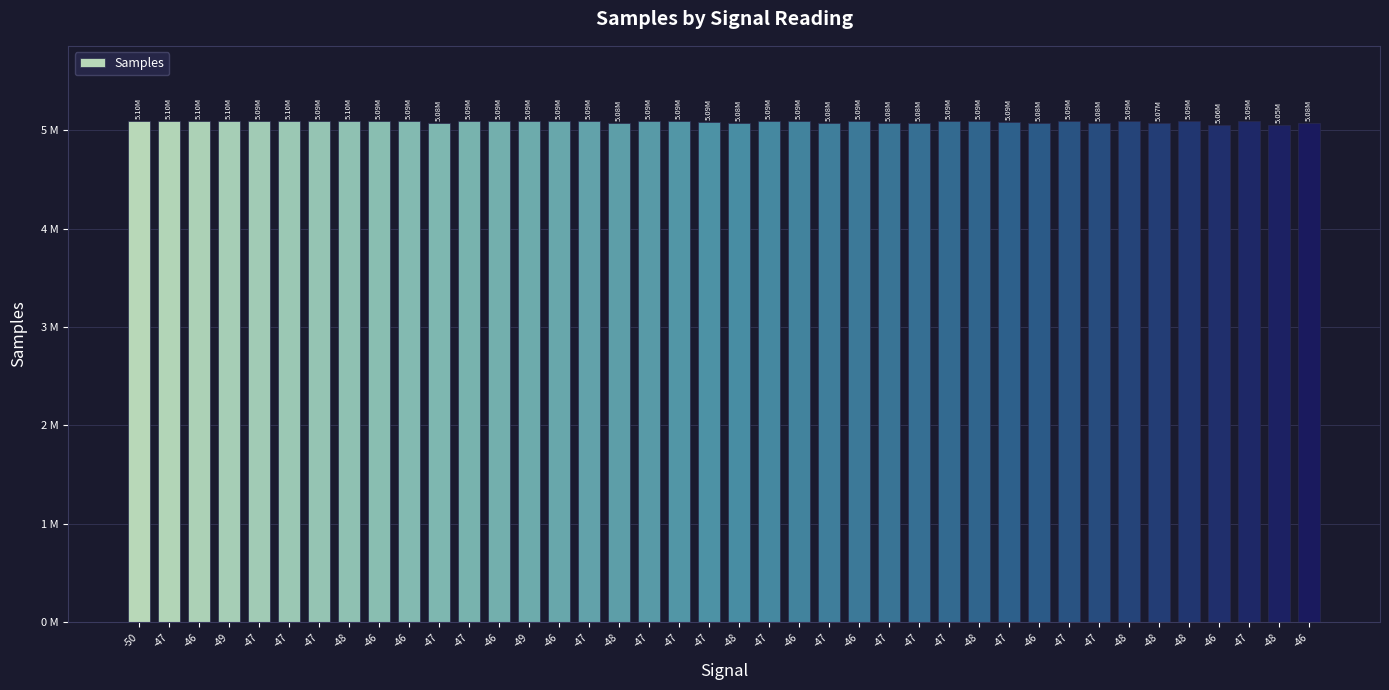

What is the label of the 9th bar from the right?

-47